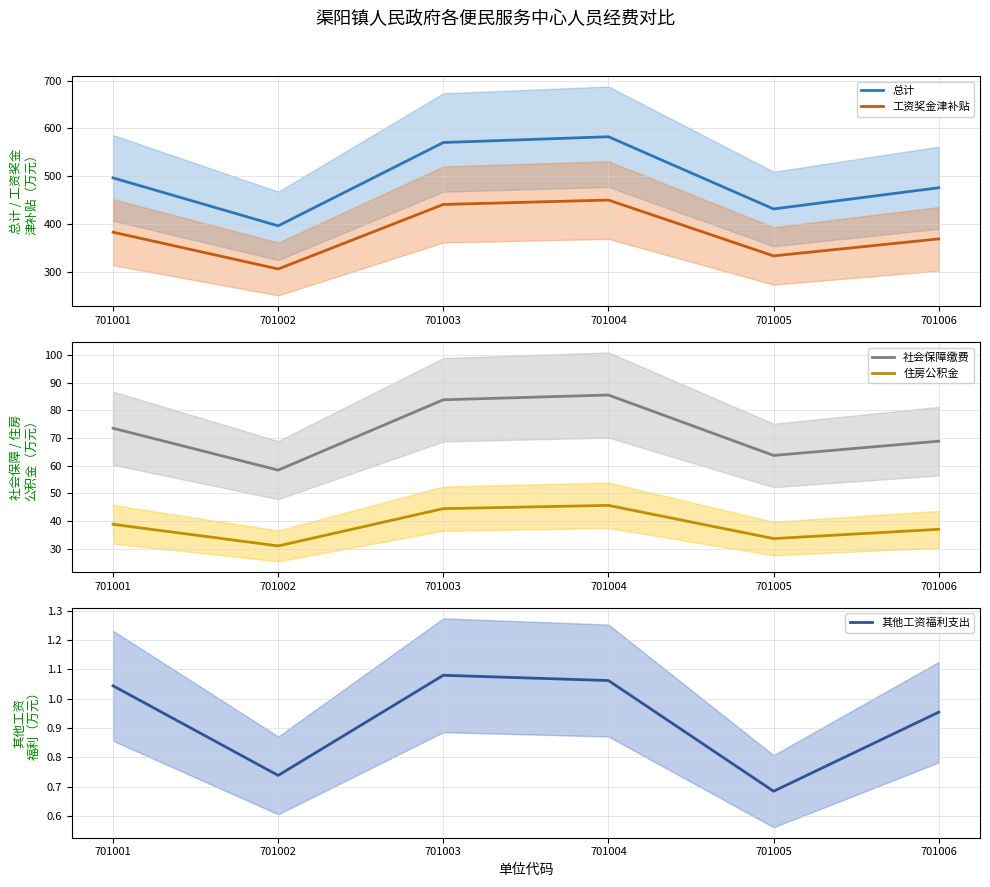

Rank the series at 701005 from highest to lowest value.

总计, 工资奖金津补贴, 社会保障缴费, 住房公积金, 其他工资福利支出